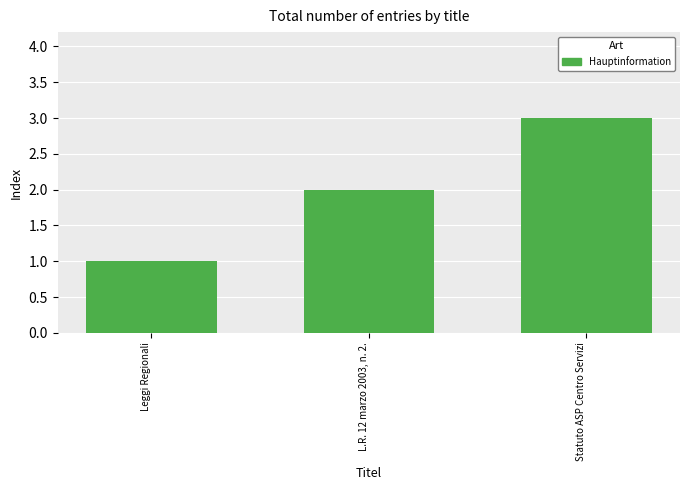

Which category has the lowest value across all series?

Leggi Regionali